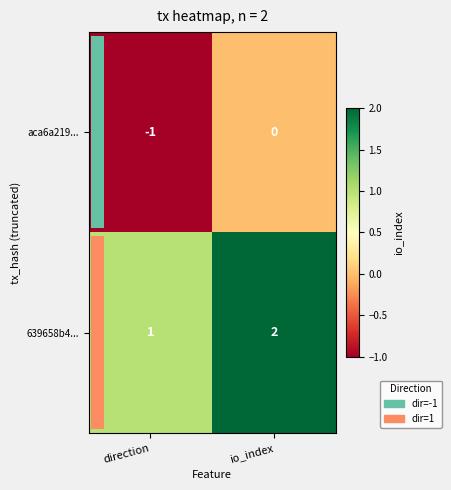

Where is aca6a219... nearest to the value 0?

io_index